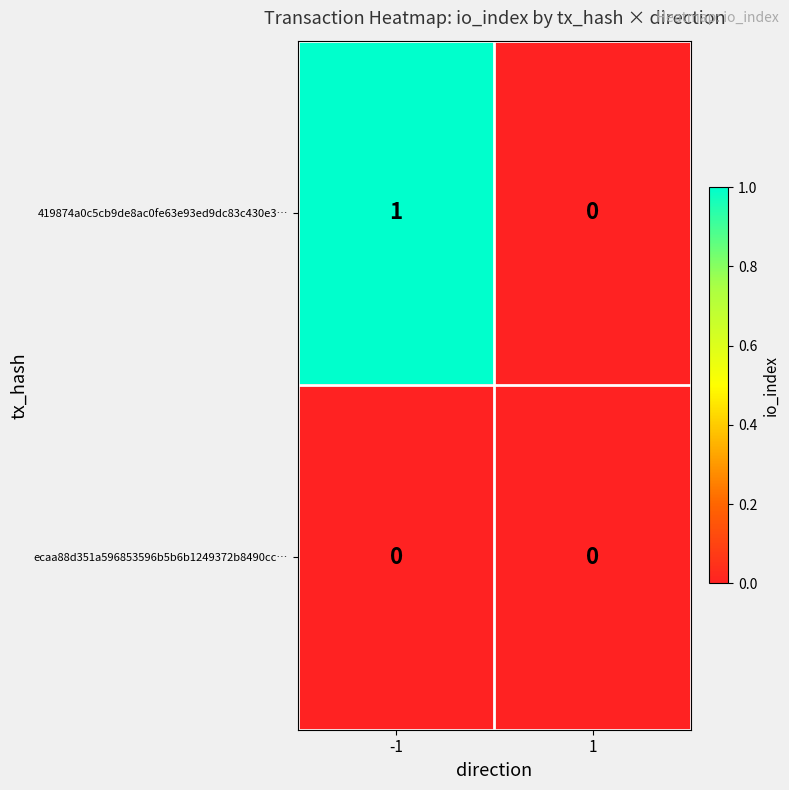

Which series has the largest total across all categories?

419874a0c5cb9de8ac0fe63e93ed9dc83c430e3…